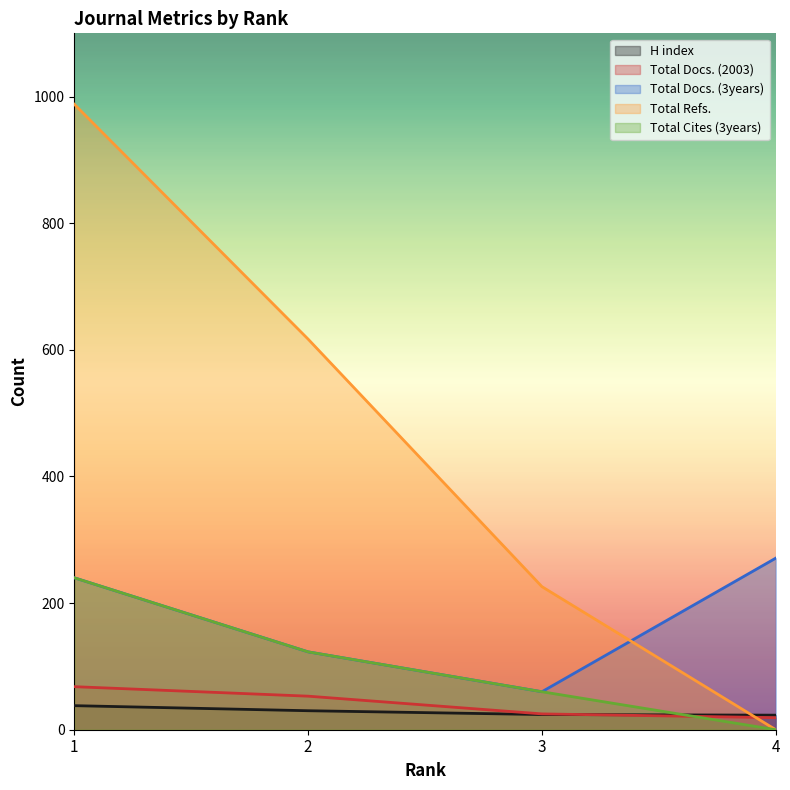

How many categories are shown in the chart?

4